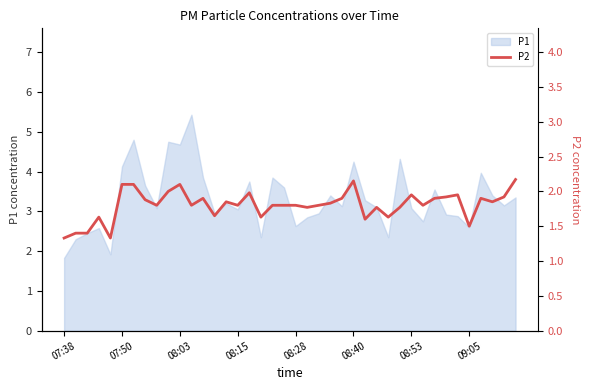

True or false: P1 has a value of 1.8 at 07:38.

True